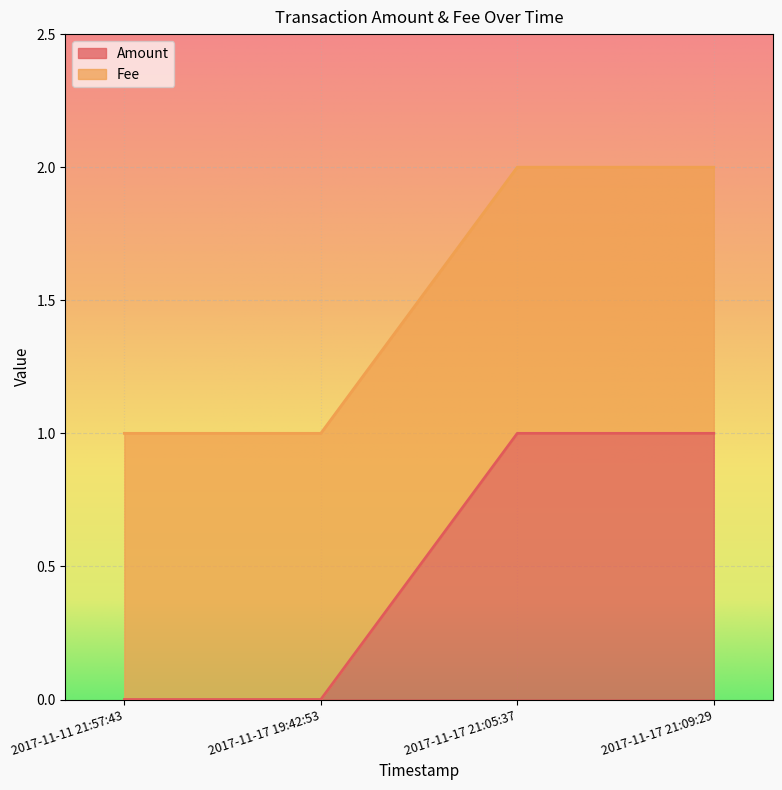

List the labels in order of value, largest first.

2017-11-17 21:05:37, 2017-11-17 21:09:29, 2017-11-11 21:57:43, 2017-11-17 19:42:53